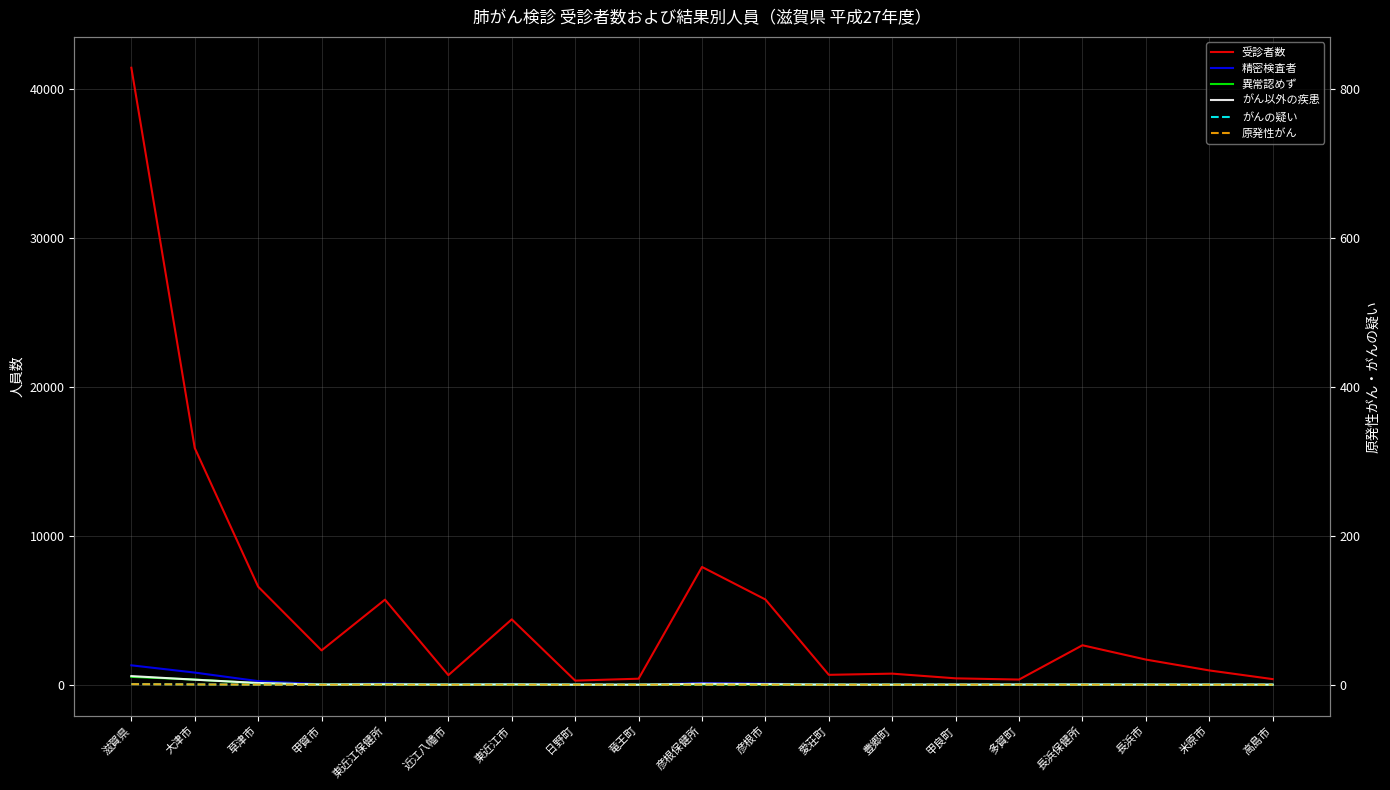

Between which two adjacent categories do 原発性がん and 異常認めず first intersect?

豊郷町 and 甲良町